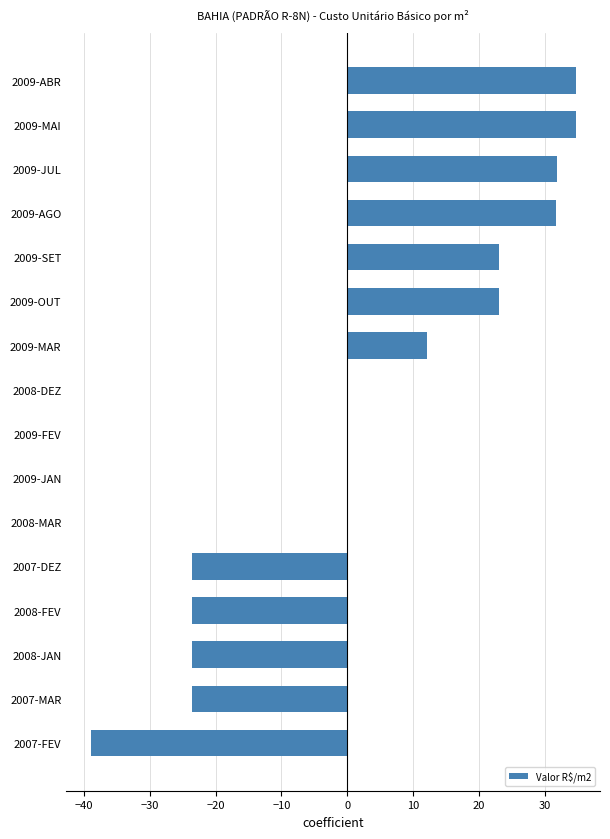

Reading bottom to top, list all the values displayed in this chart.

2007-FEV=-39.0	2007-MAR=-23.6	2008-JAN=-23.6	2008-FEV=-23.6	2007-DEZ=-23.6	2008-MAR=0.0	2009-JAN=0.0	2009-FEV=0.0	2008-DEZ=0.0	2009-MAR=12.1	2009-OUT=23.1	2009-SET=23.1	2009-AGO=31.8	2009-JUL=31.8	2009-MAI=34.7	2009-ABR=34.7